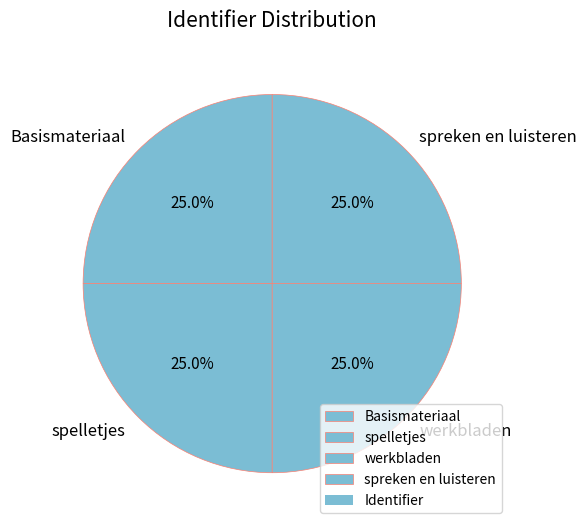

What percentage do Basismateriaal and spreken en luisteren together represent?

50.0%